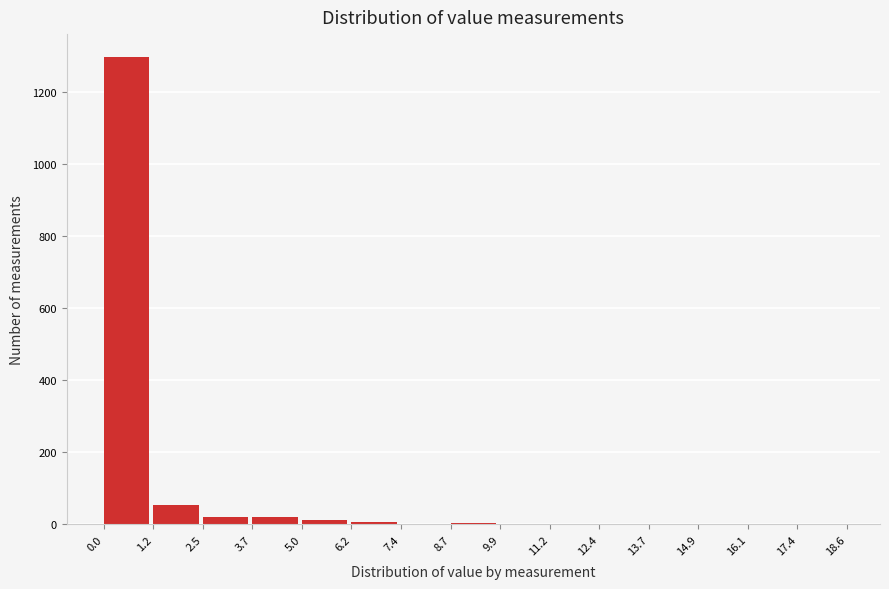

How tall is the bar that spans 2.5 to 3.7 on the x-axis? The values are not printed on the chart, so give them approximately, as read against the axis.

20